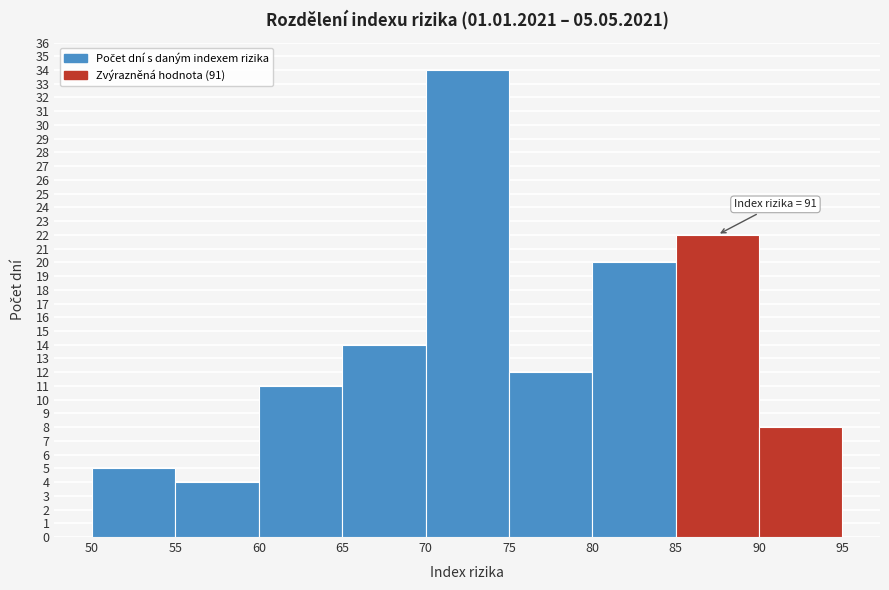

Over which range of the x-axis is the bar tallest?

70 to 75